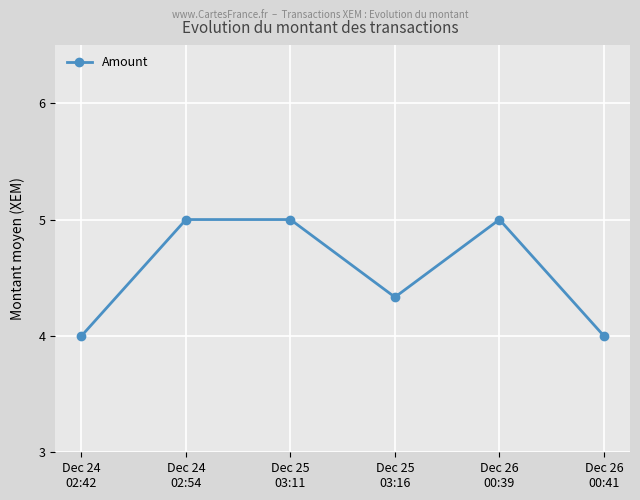

What is the greatest value displayed?

5.0